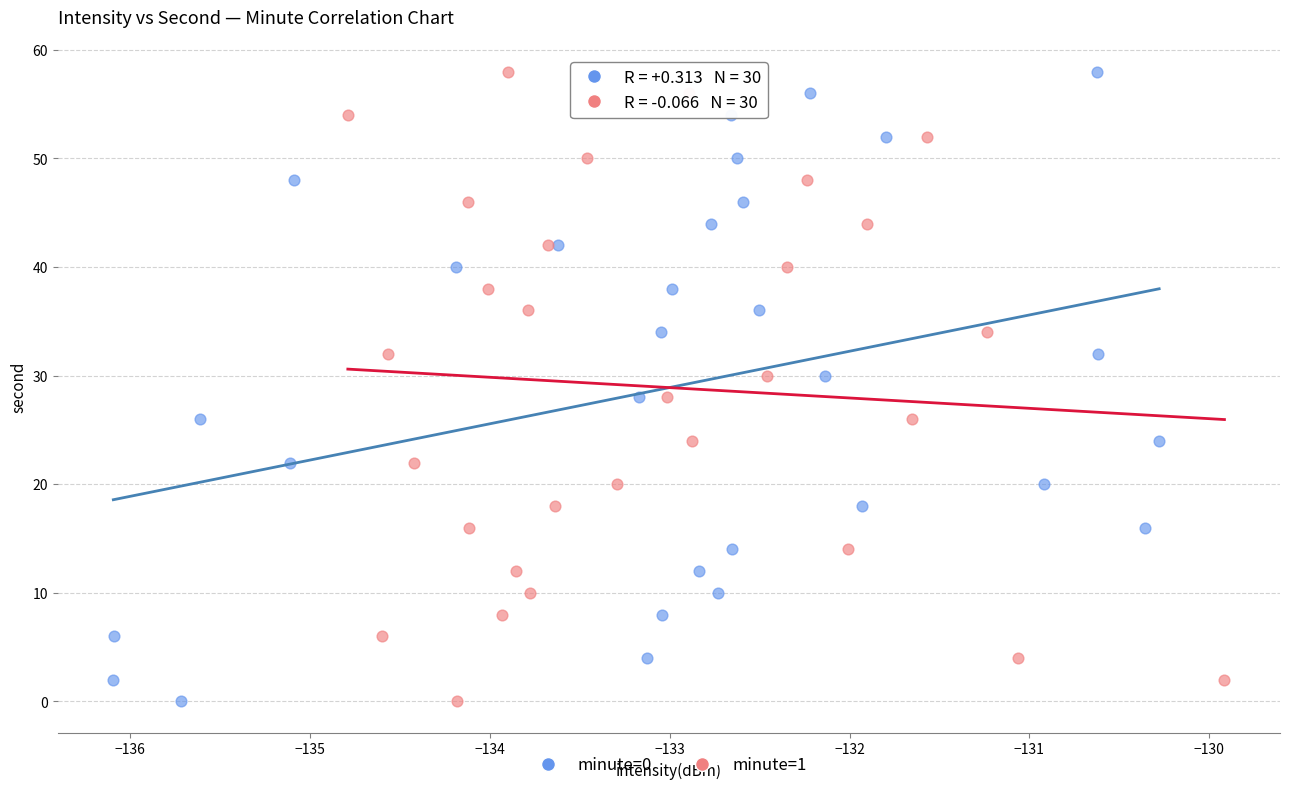

What are all the series names shown in the legend?

minute=0, minute=1